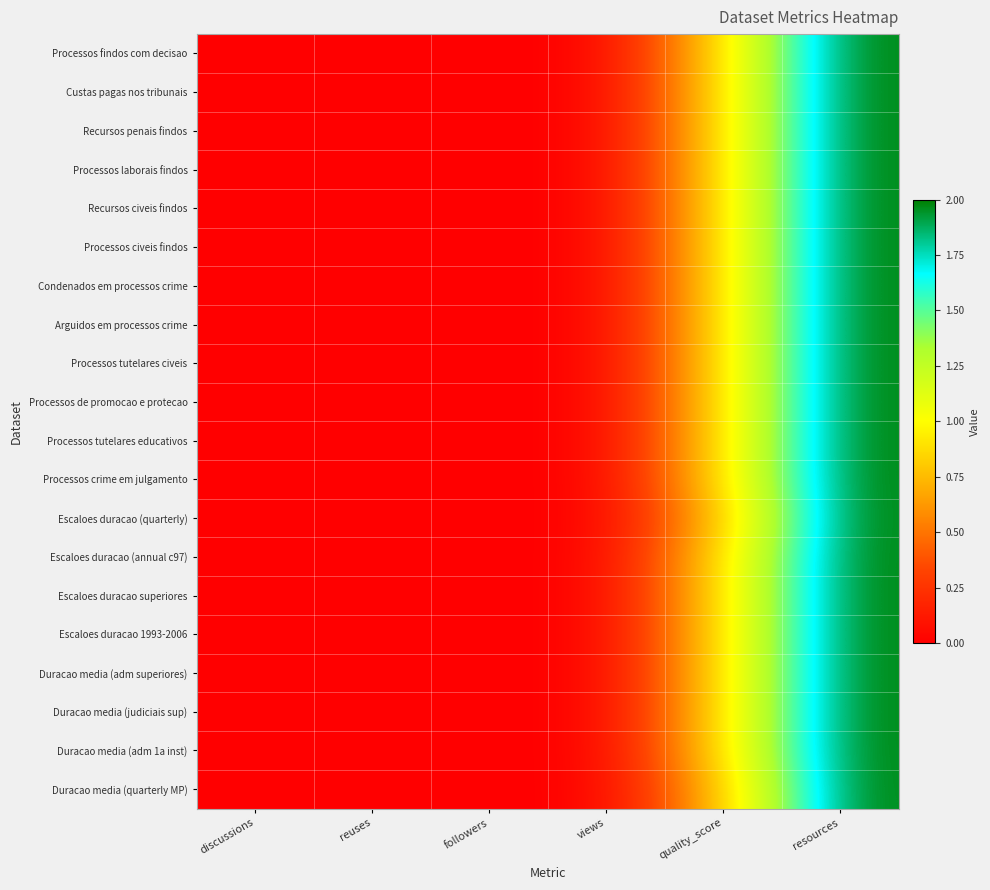

Which series changed the most between reuses and quality_score?

Processos findos com decisao